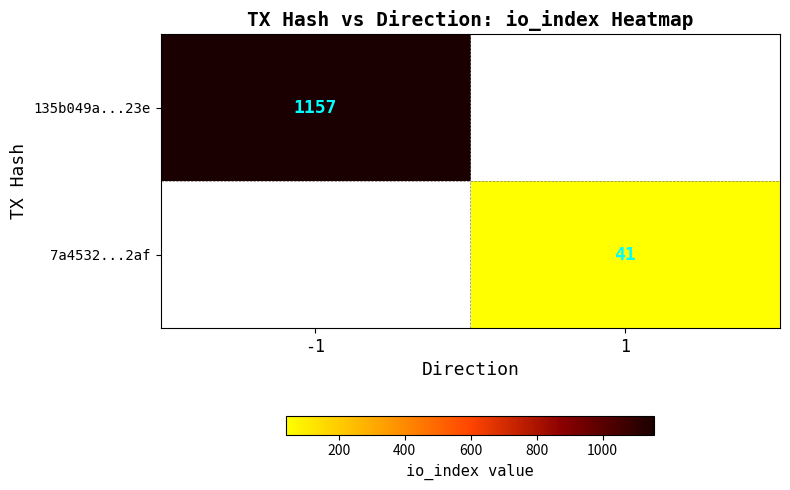

Is the value of 7a4532...2af at 1 greater than the value of 135b049a...23e at -1?

No